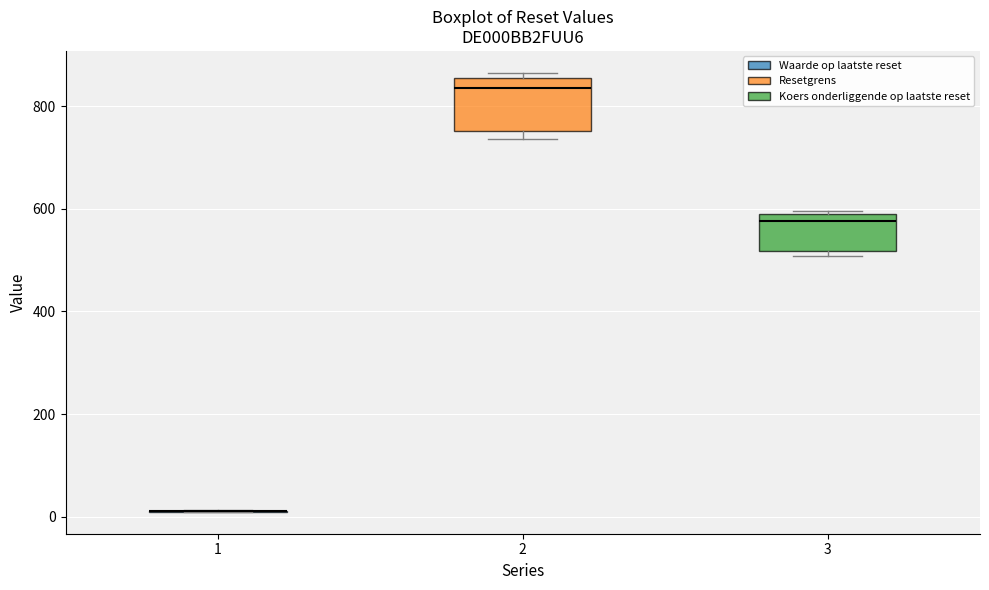

Reading left to right, transcribe this box plot: for each box, give where its median line is, the range the box spans, and where its two whiskers end, as read against the y-axis. The values are not printed on the chart, so give them approximately, as read against the axis.

1: box collapsed to a line at 20, whiskers 0 to 20
2: median 840, box 760 to 860, whiskers 740 to 860 (just above the box's upper edge)
3: median 580 (just below the box's upper edge), box 520 to 580, whiskers 500 to 600